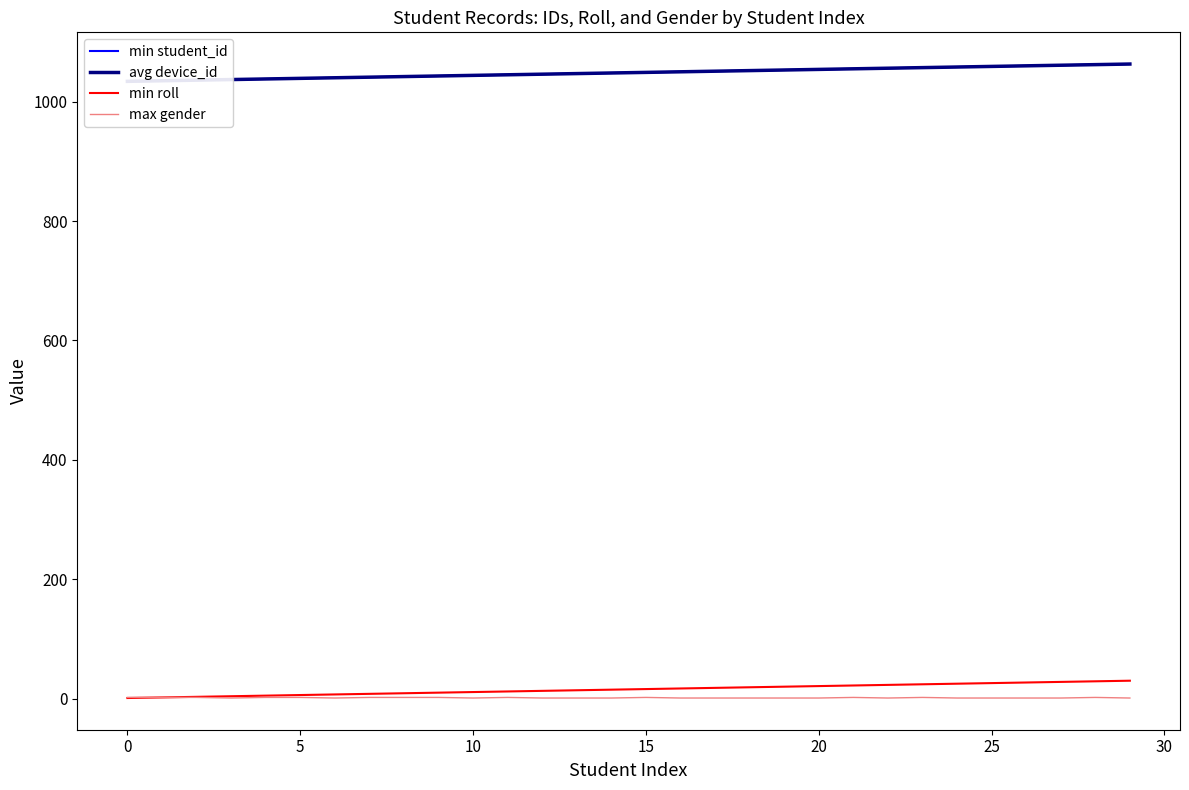

True or false: avg device_id and min roll intersect in this chart.

False